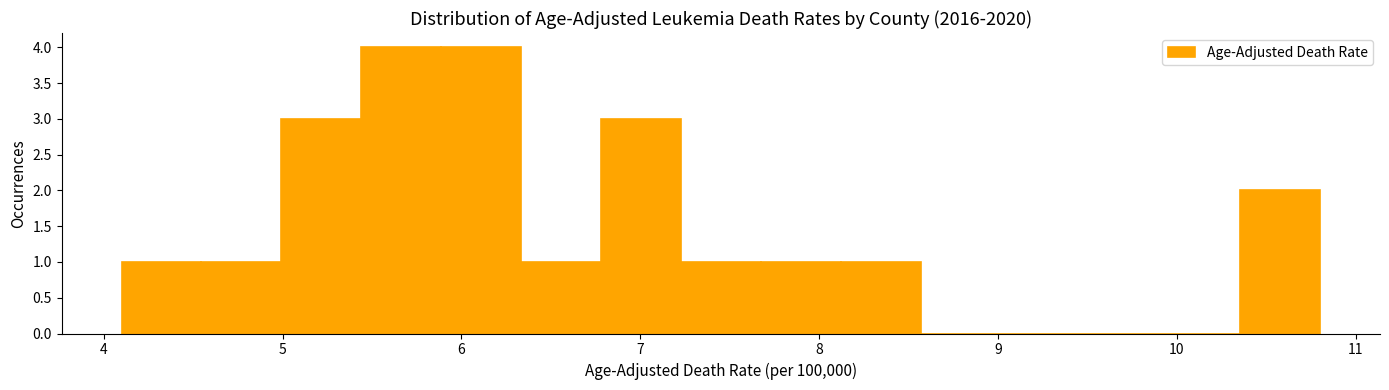

How tall is the bar that spans 5.4 to 5.9 on the x-axis? Neither the bar edges nor the heights are printed on the chart, so give them approximately, as read against the axes.

4